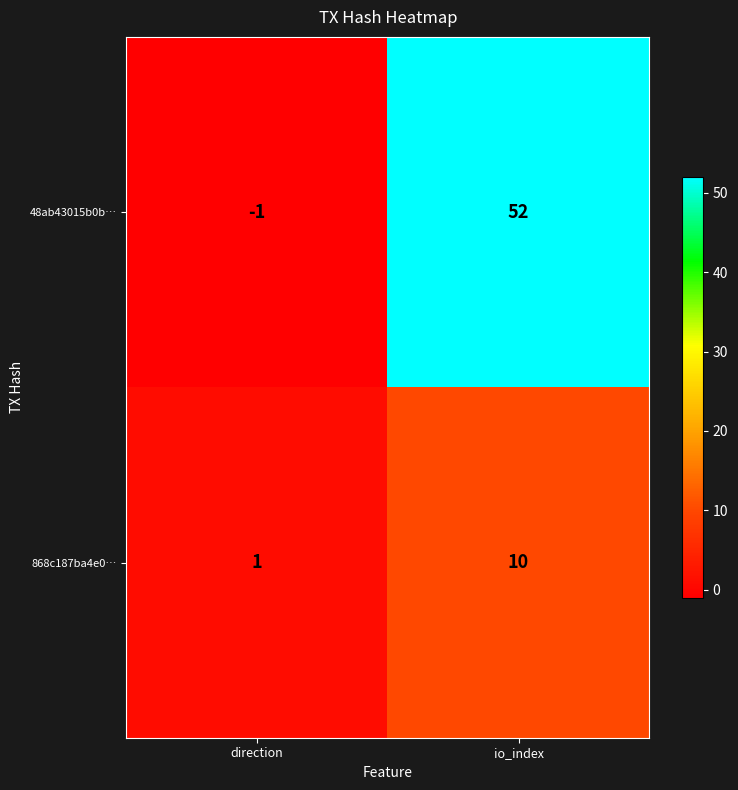

Where is 48ab43015b0b… nearest to the value 25?

direction